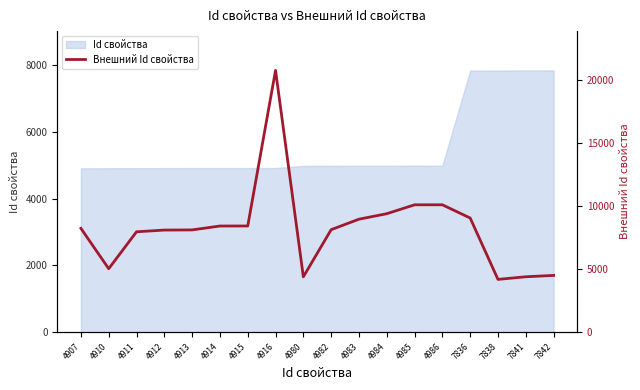

What is the maximum value shown in the chart?

20758